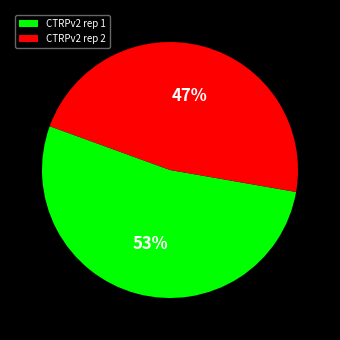

Is the sum of CTRPv2 rep 2 and CTRPv2 rep 1 greater than half?

Yes